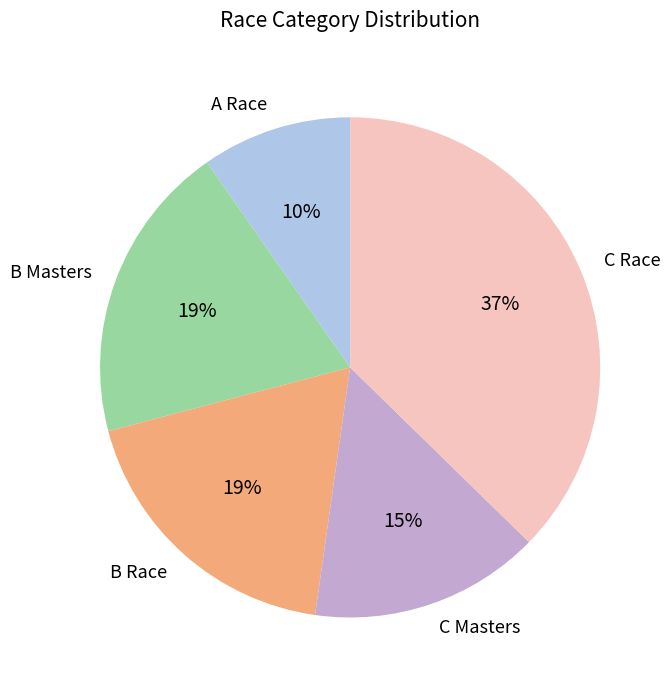

Combined, do B Race and C Masters account for over 50%?

No